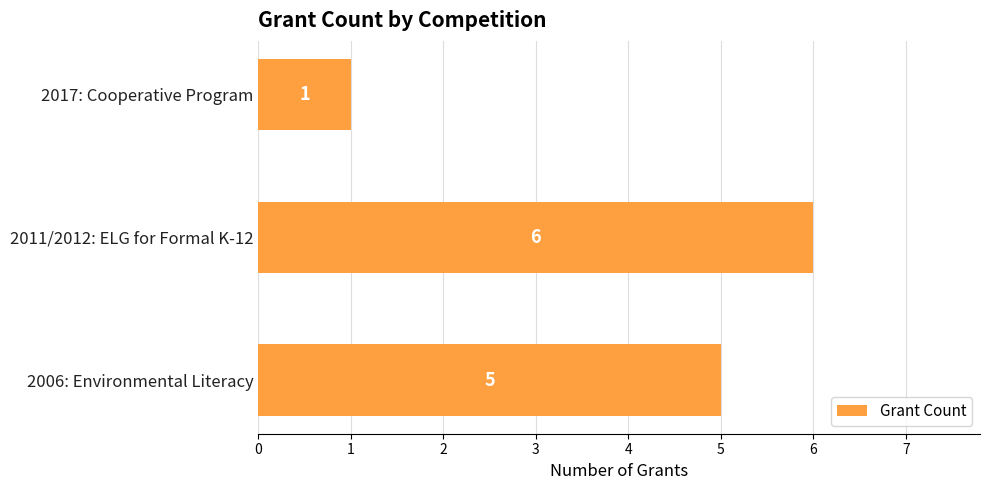

What is the difference between the maximum and minimum values?

5